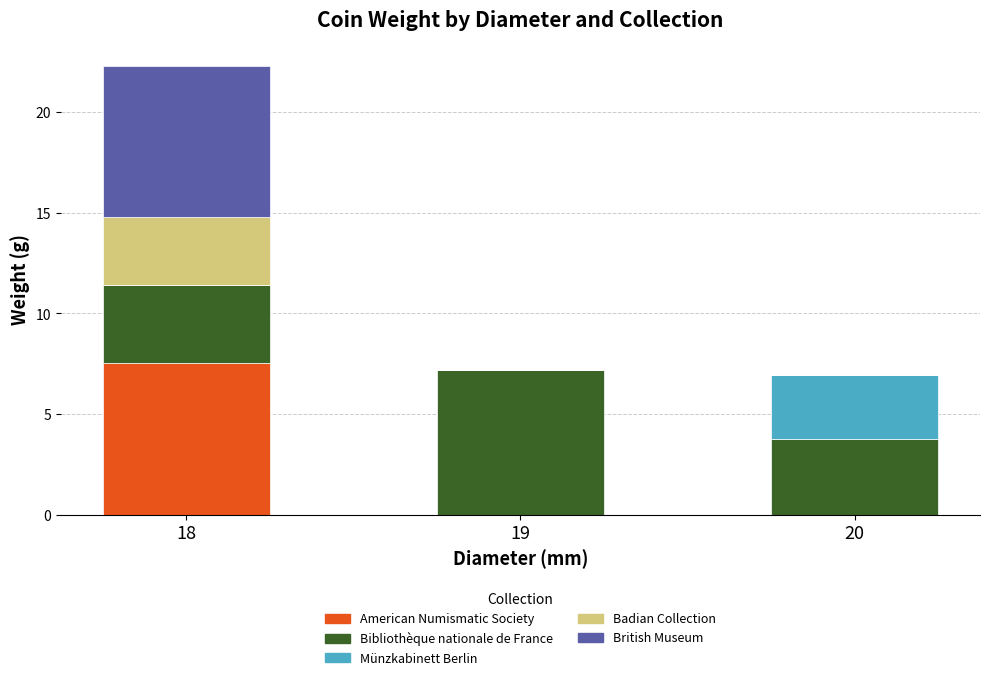

Is it true that American Numismatic Society equals 0.0 at 20?

True